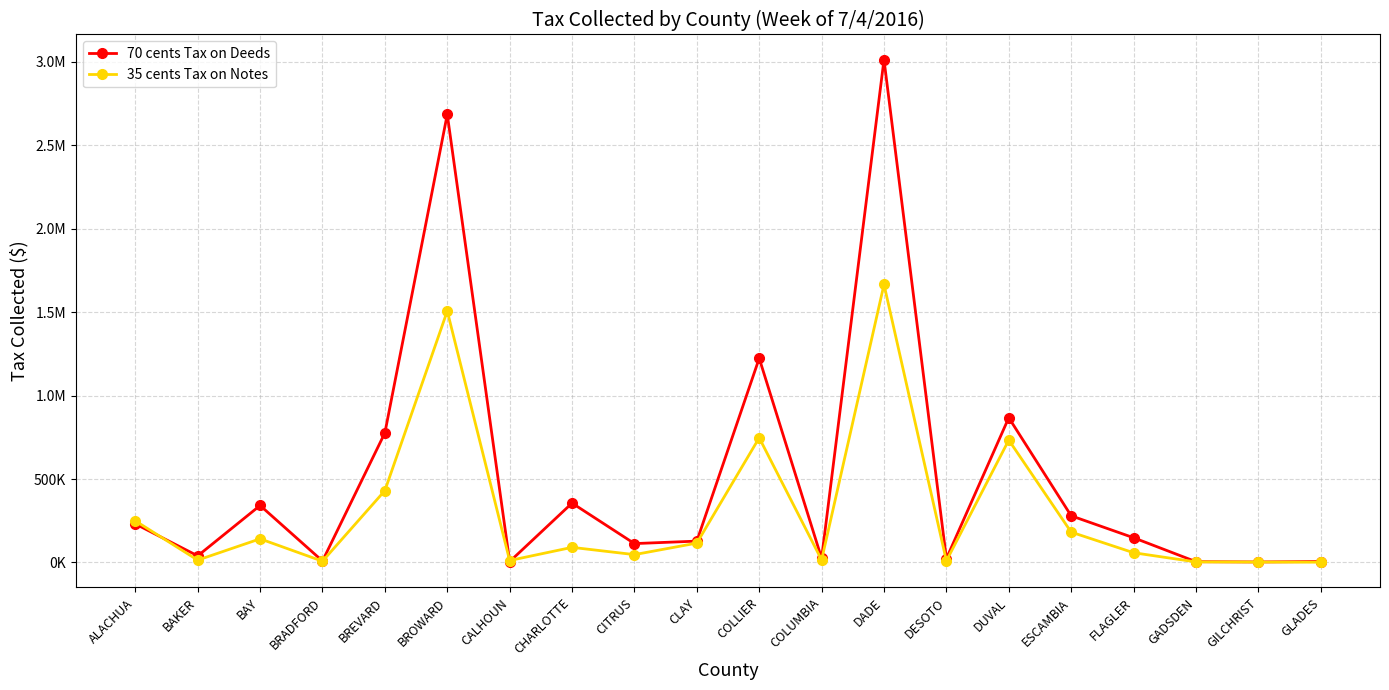

What are all the series names shown in the legend?

70 cents Tax on Deeds, 35 cents Tax on Notes